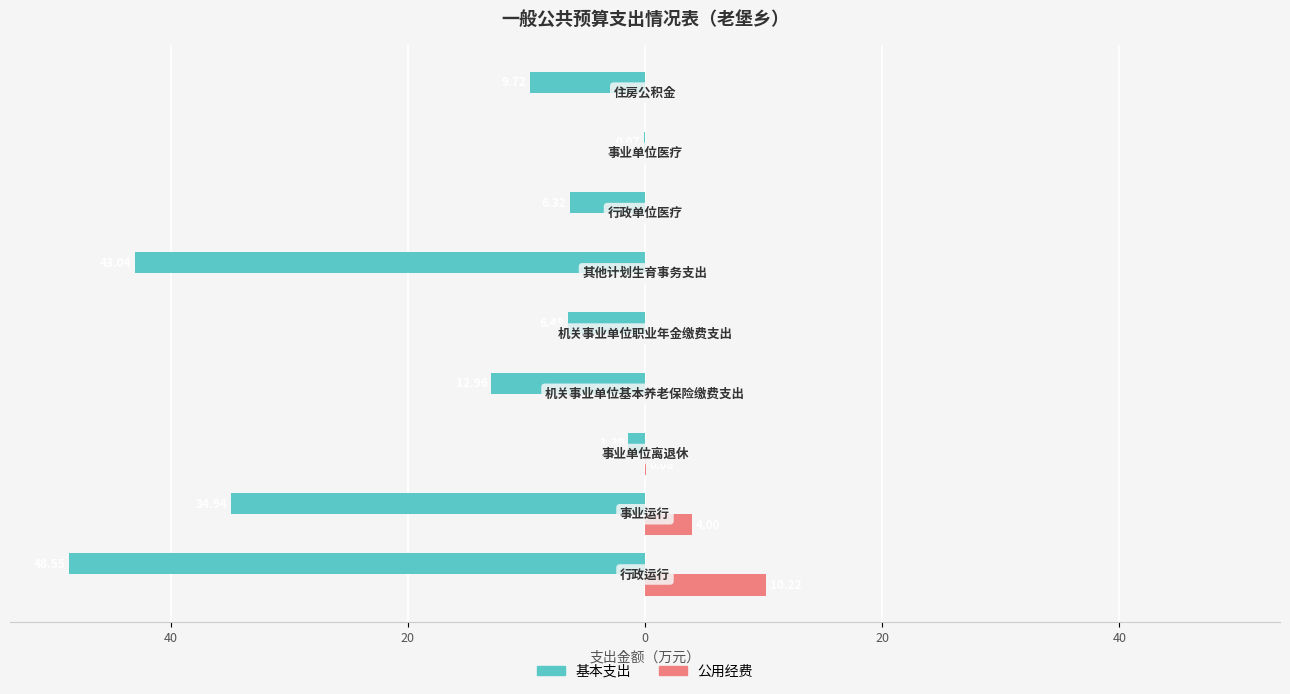

What are all the series names shown in the legend?

基本支出, 公用经费